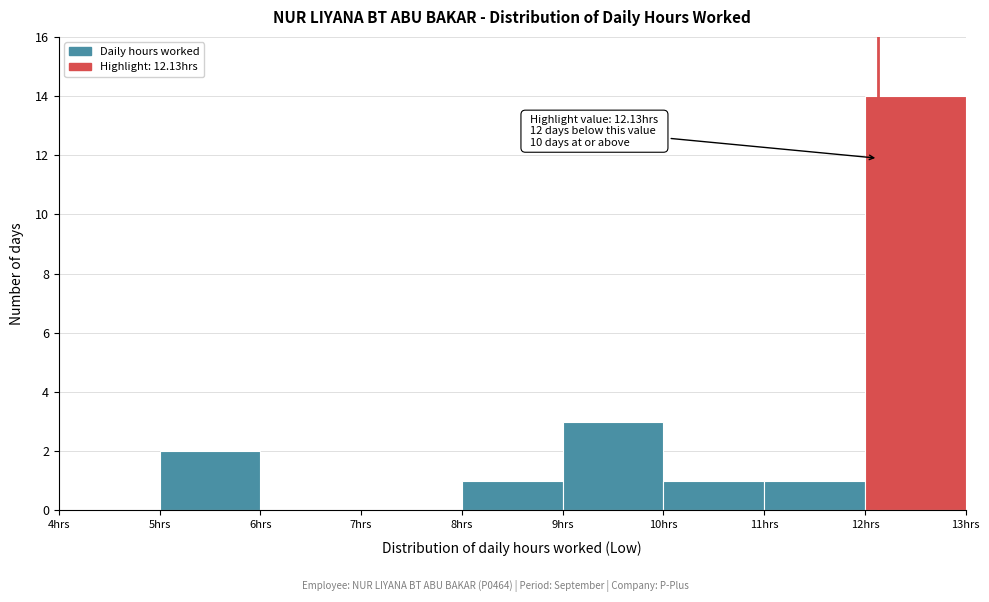

Which range on the x-axis has the tallest bar?

12 to 13